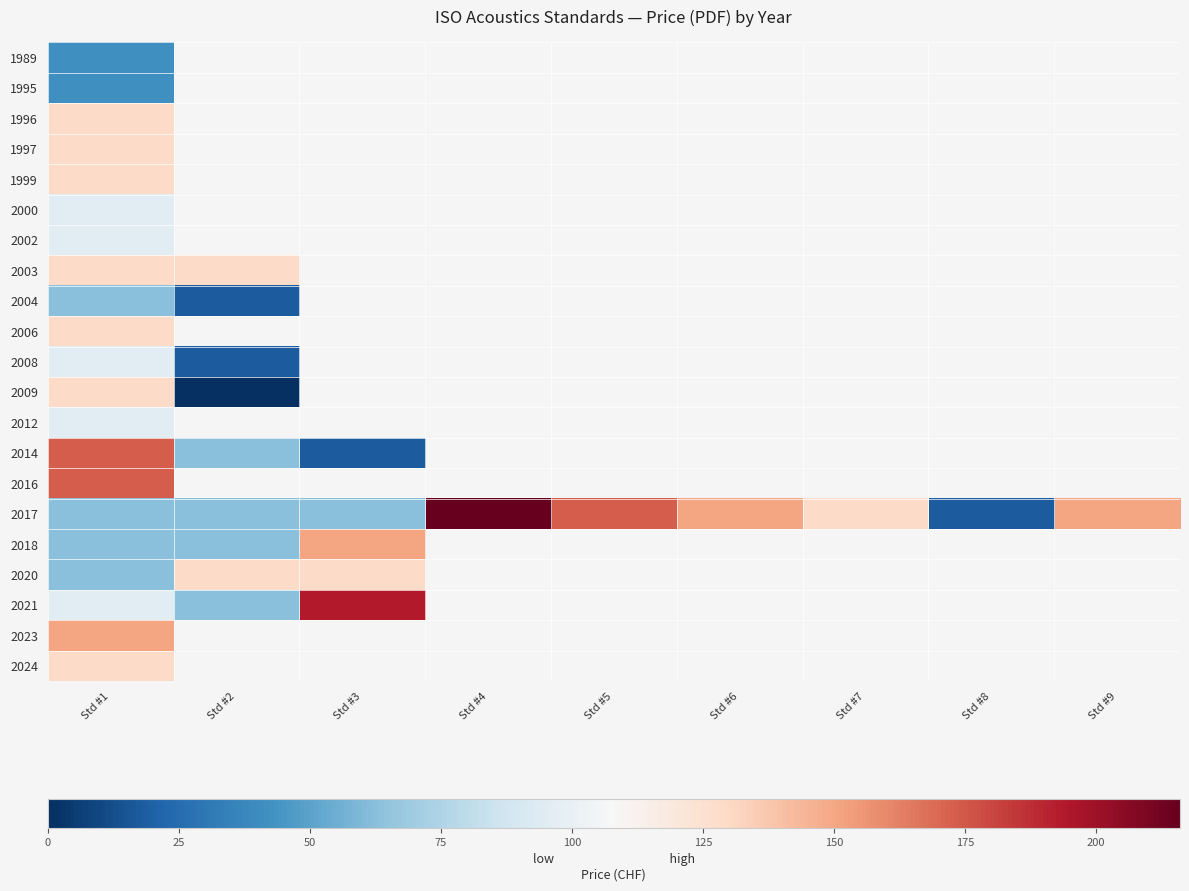

How many values in 2012 are above zero?

1